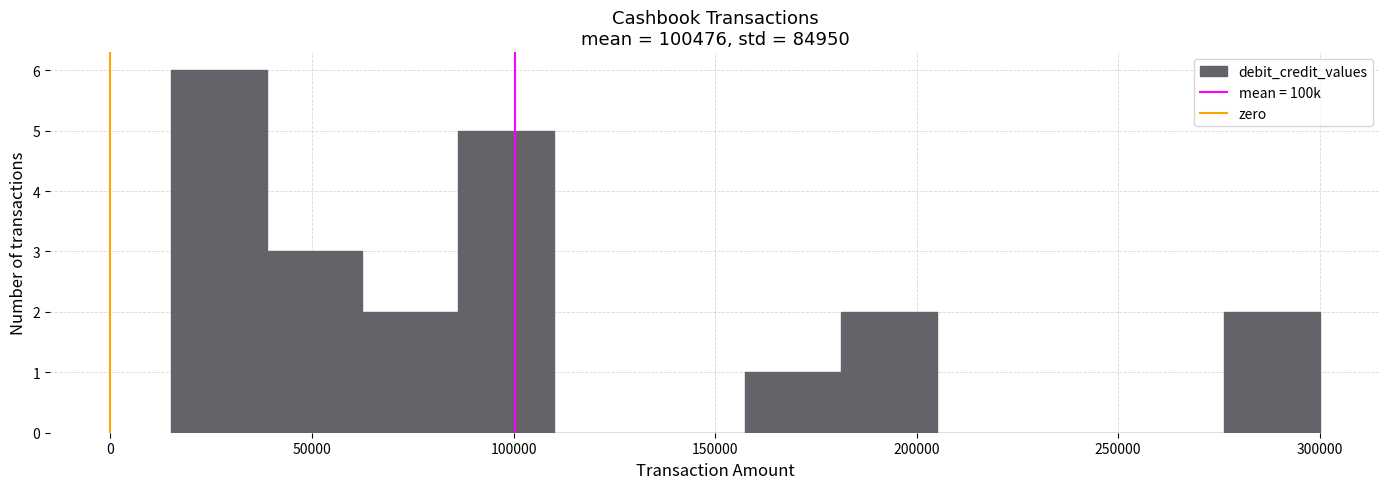

How tall is the bar that spans 85000 to 110000 on the x-axis? Neither the bar edges nor the heights are printed on the chart, so give them approximately, as read against the axes.

5